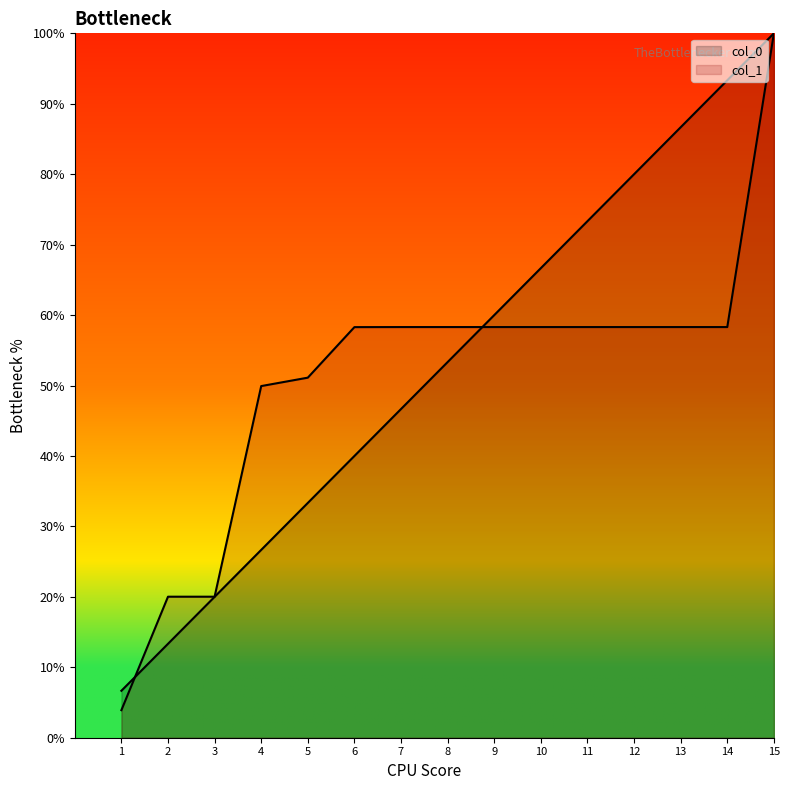

At which category is the sum across all series the highest?

15